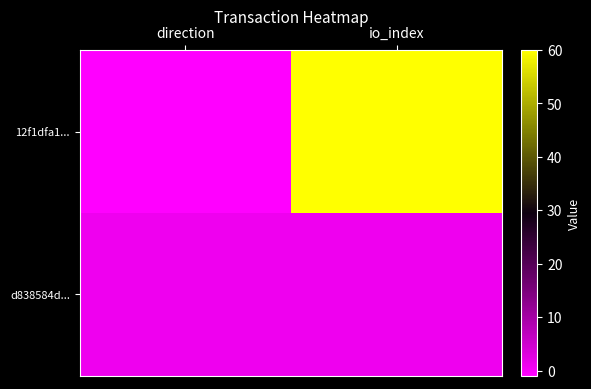

Between direction and io_index, which is larger?

io_index